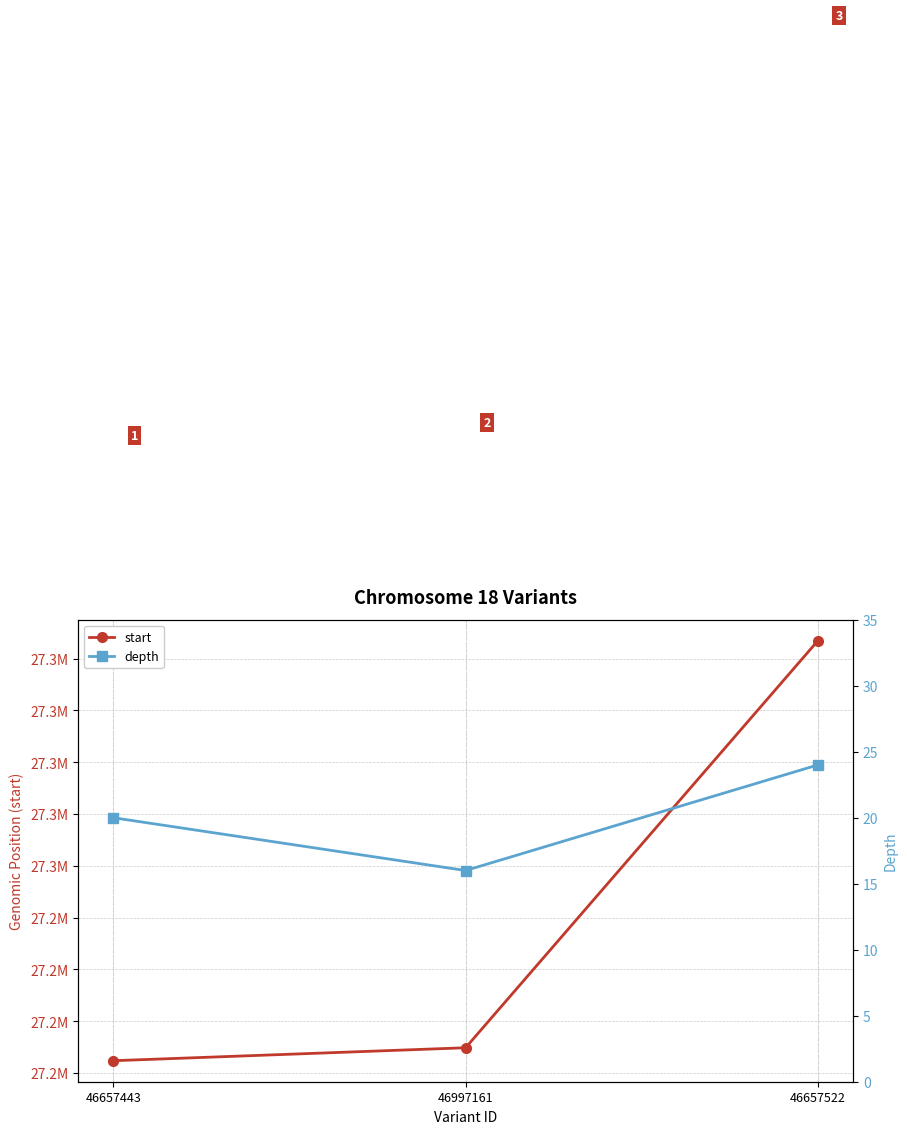

The value of depth at 46657522 is 43. True or false?

False